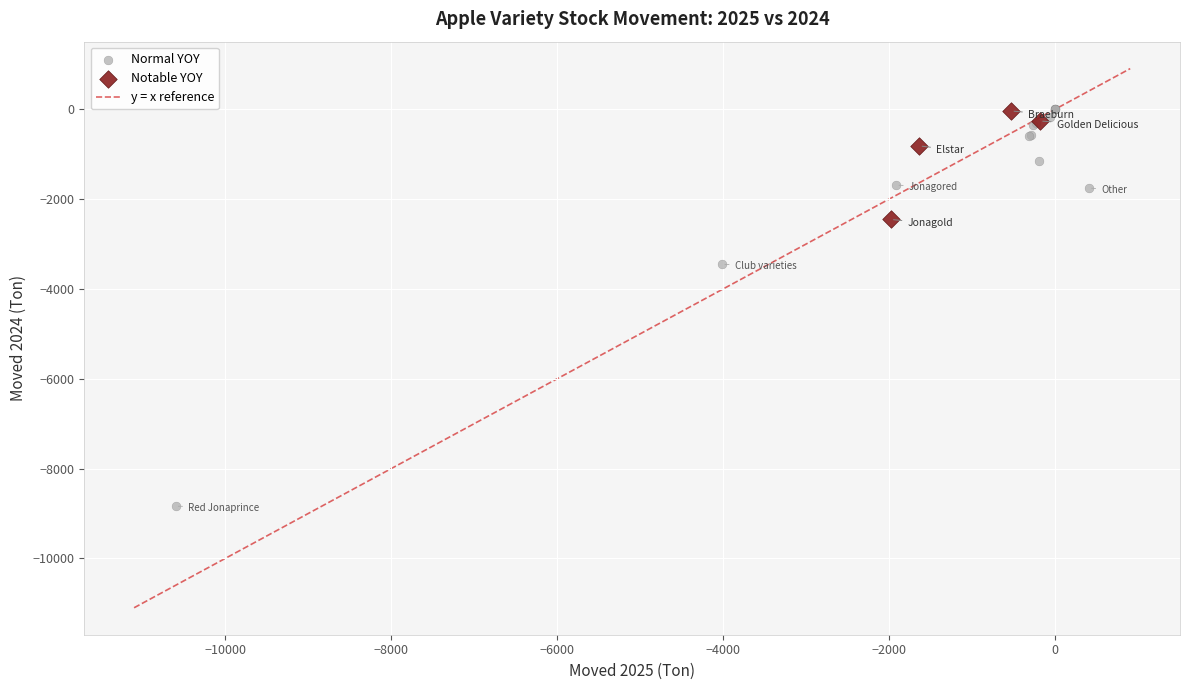

Which series reaches the minimum Y coordinate?

Normal YOY